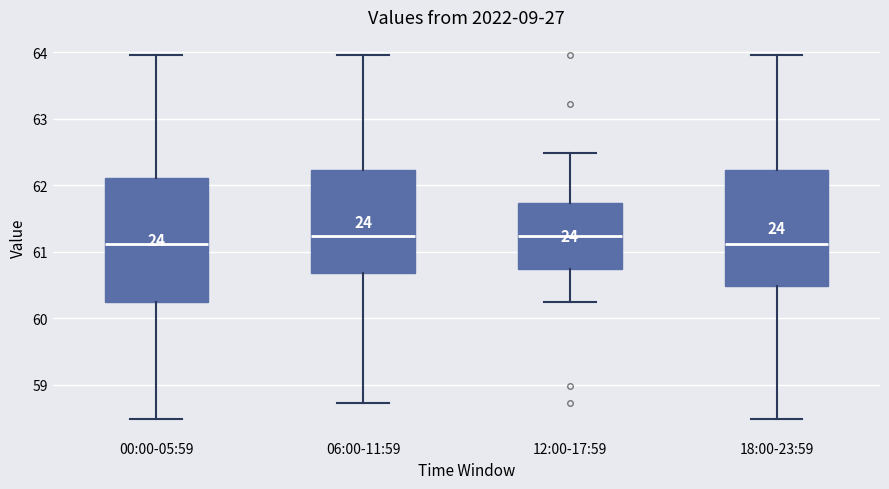

Reading left to right, read every box against the y-axis: the position of its median line, the range the box covers, and the ends of its whiskers. The values are not printed on the chart, so give them approximately, as read against the axis.

00:00-05:59: median 61.1, box 60.2 to 62.1, whiskers 58.5 to 64.0
06:00-11:59: median 61.2, box 60.7 to 62.2, whiskers 58.7 to 64.0
12:00-17:59: median 61.2, box 60.7 to 61.7, whiskers 60.2 to 62.5
18:00-23:59: median 61.1, box 60.5 to 62.2, whiskers 58.5 to 64.0